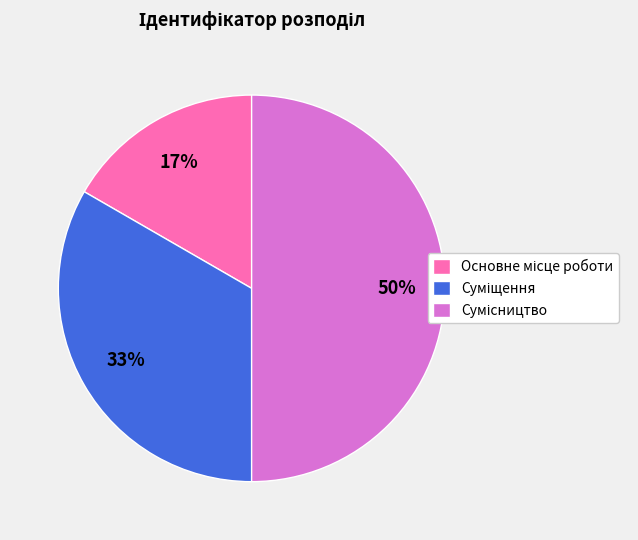

To the nearest percent, what is the difference between the largest and smallest slice percentages?

33%